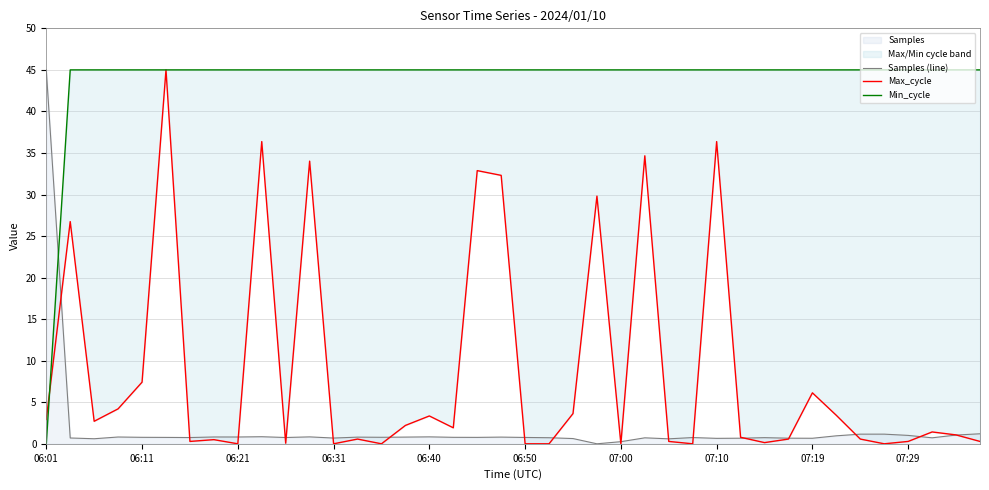

Rank the series at 07:29 from highest to lowest value.

Min_cycle, Max_cycle, Samples (line)